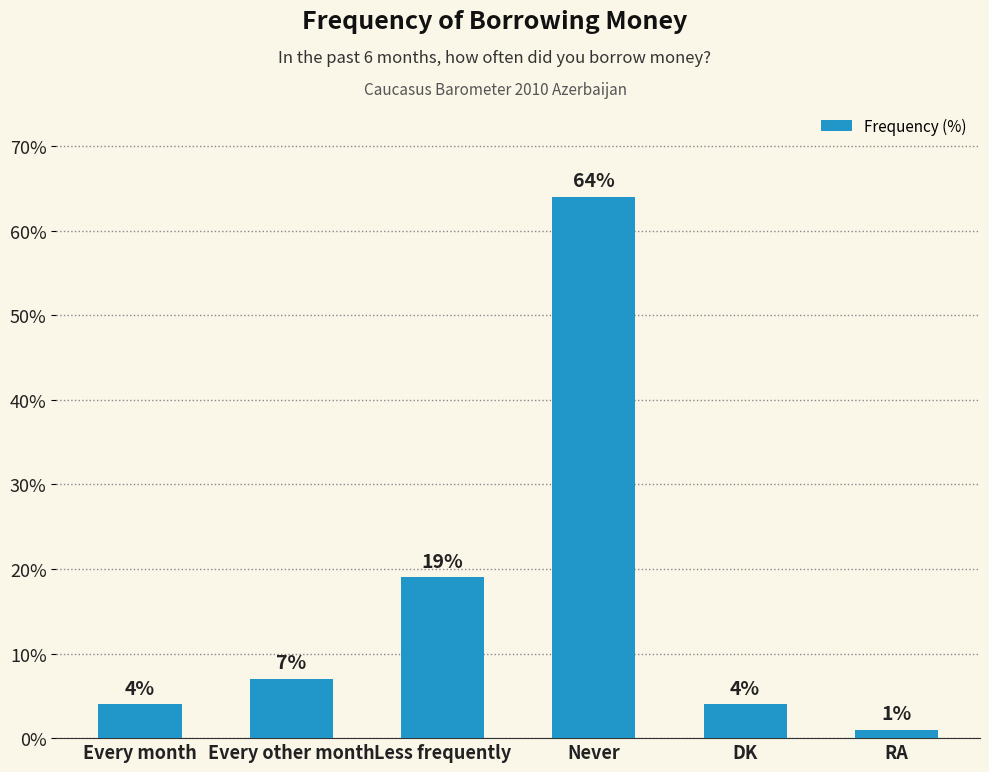

What position from the left is Every other month?

2